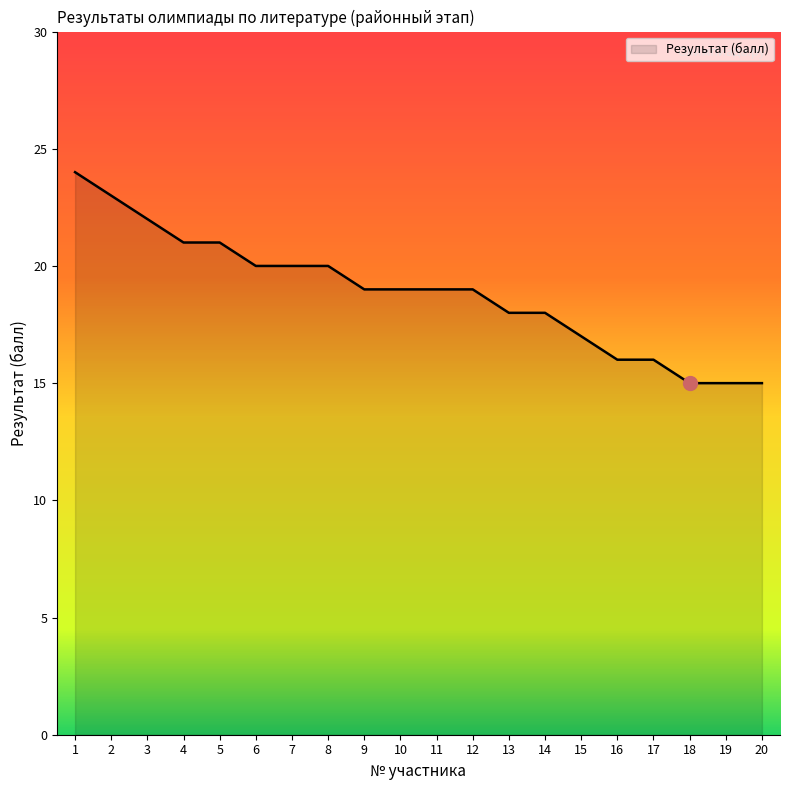

Is it true that the value at 9 is 19?

True